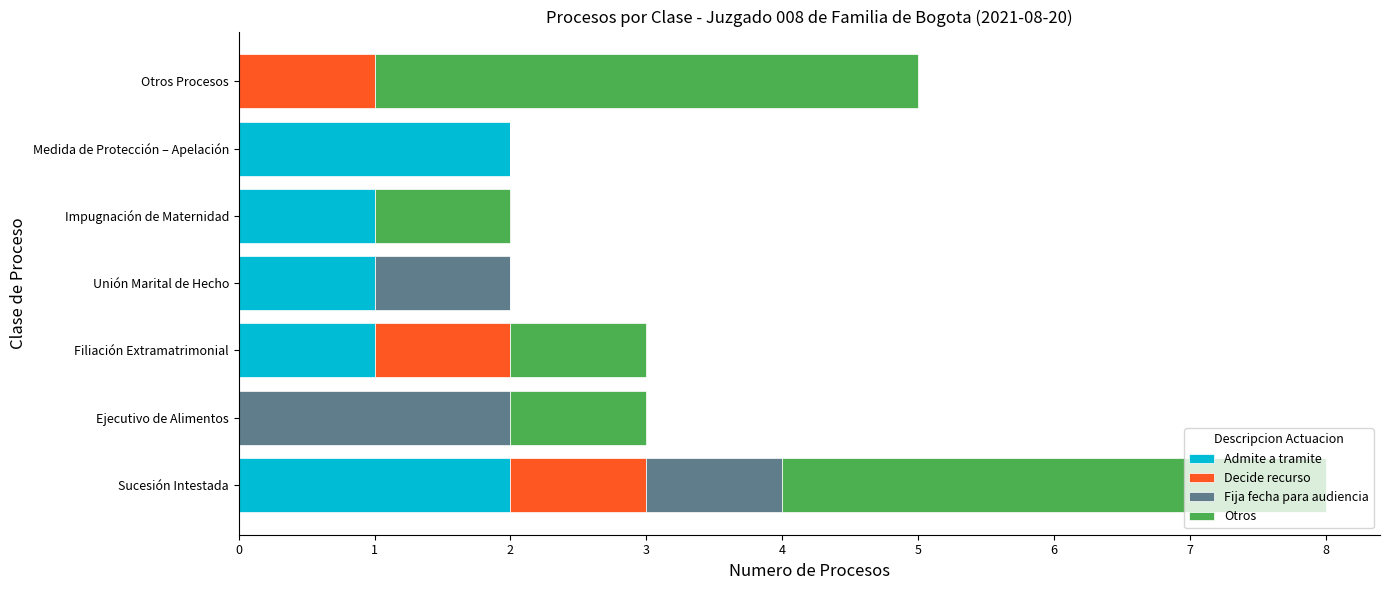

The Admite a tramite series shows 2 at Filiación Extramatrimonial. True or false?

False